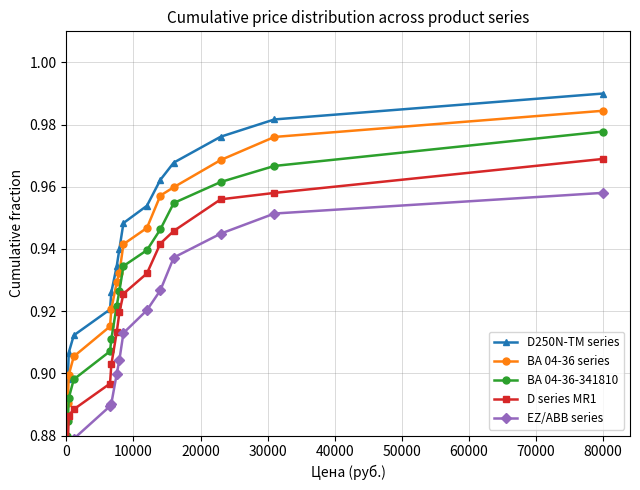

How many D250N-TM series values are between 0 and 1?

15